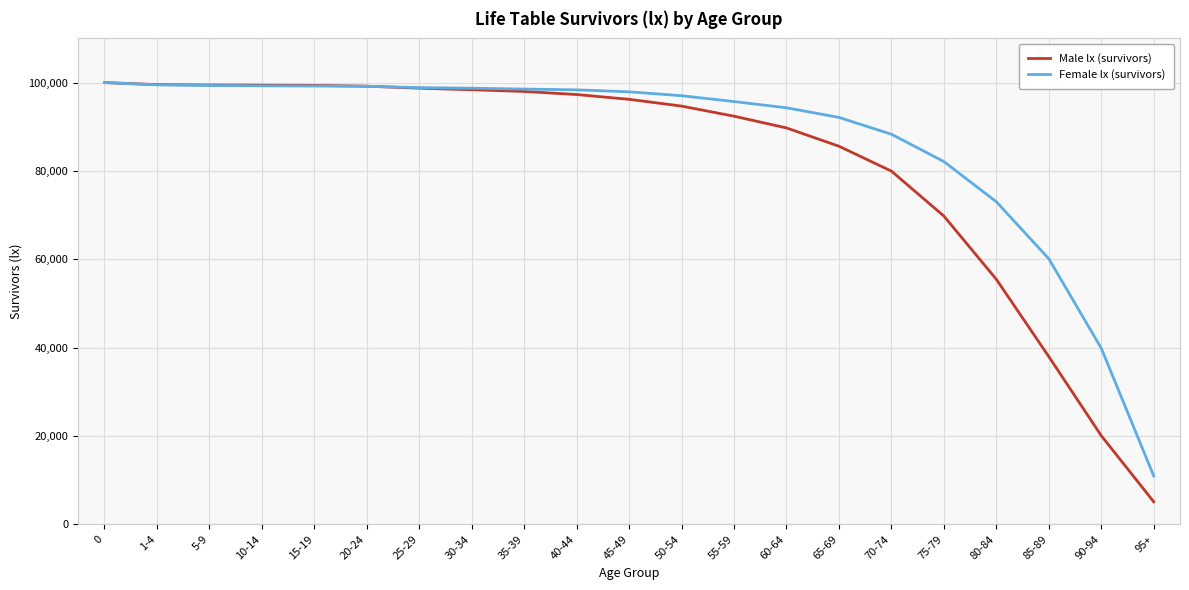

Is it true that Female lx (survivors) equals 29125 at 25-29?

False